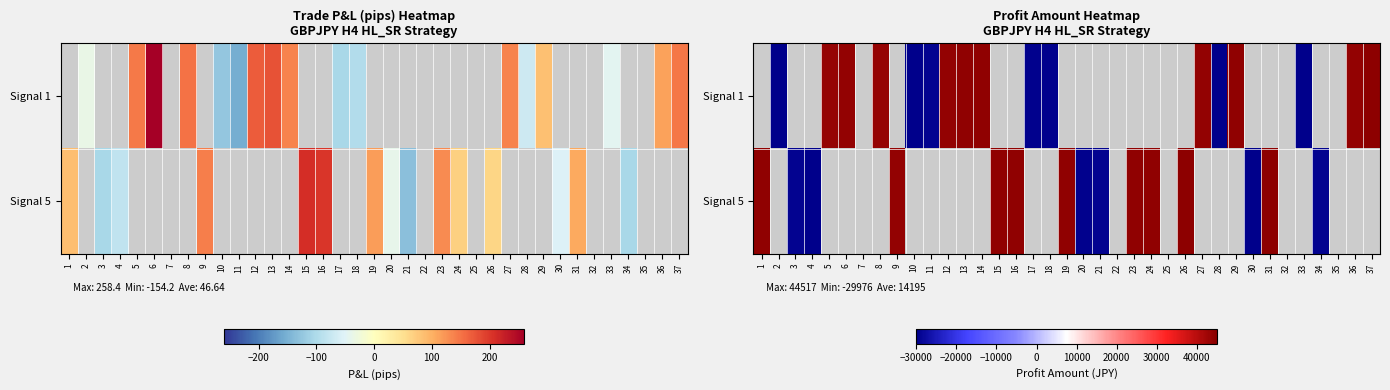

Which label corresponds to the smallest value in the chart?

10